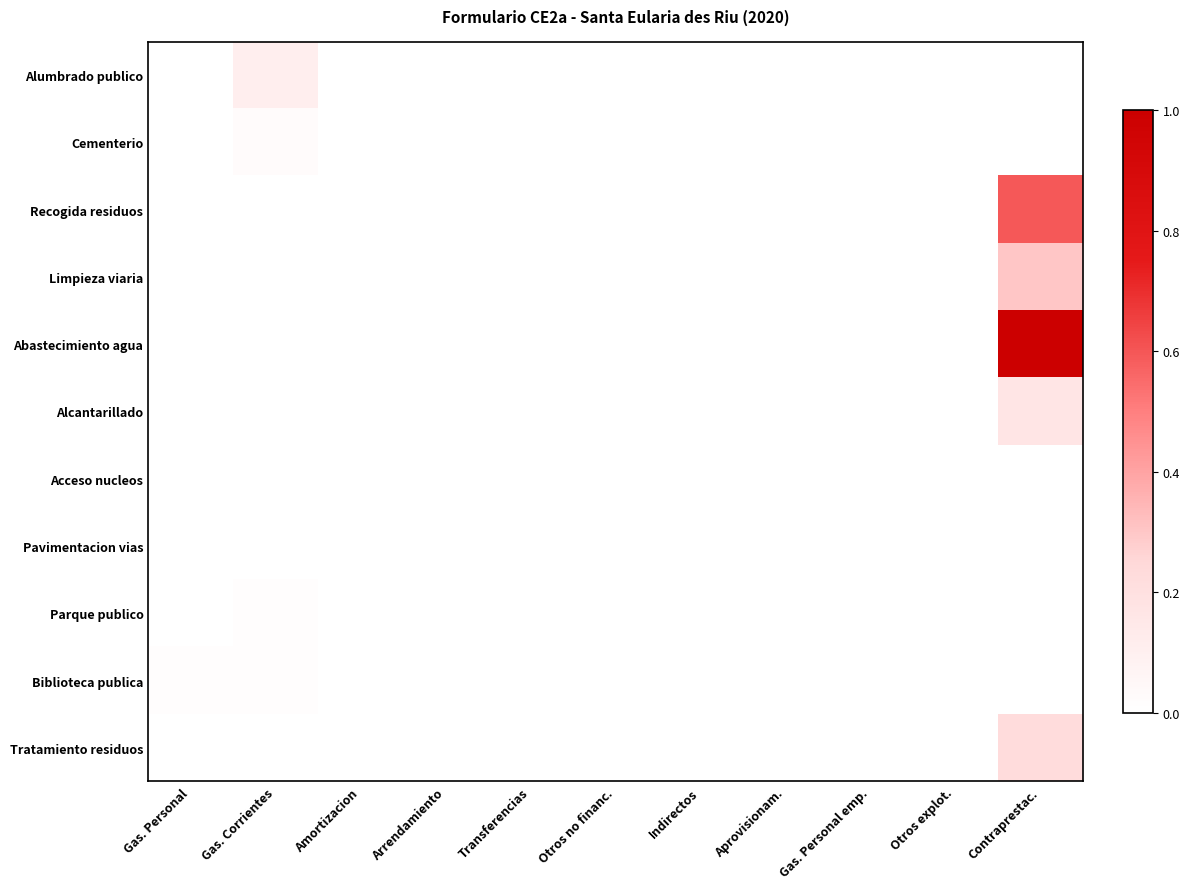

How many series are shown in this chart?

11